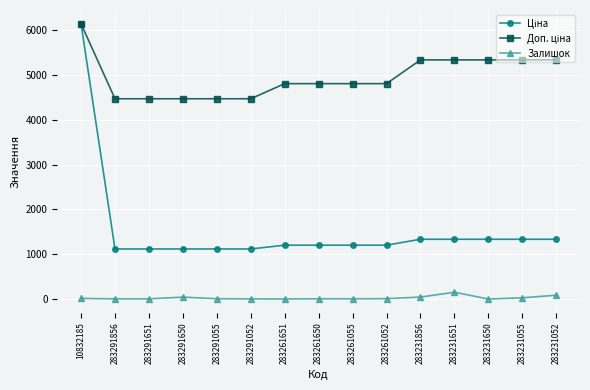

The Залишок series shows 43.0 at 283291650. True or false?

True